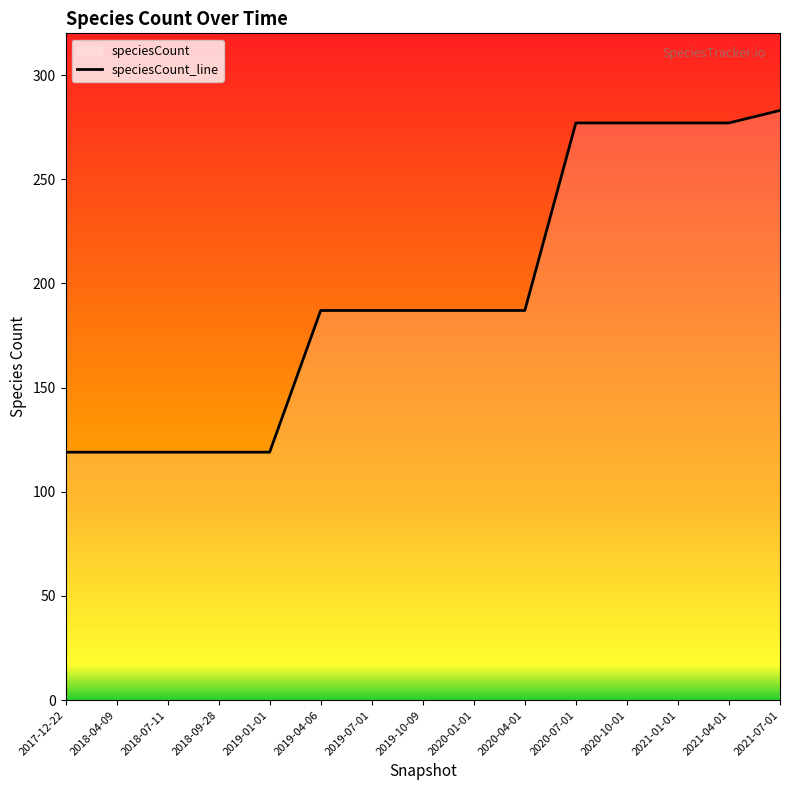

Is it true that the value at 2021-07-01 is 283?

True